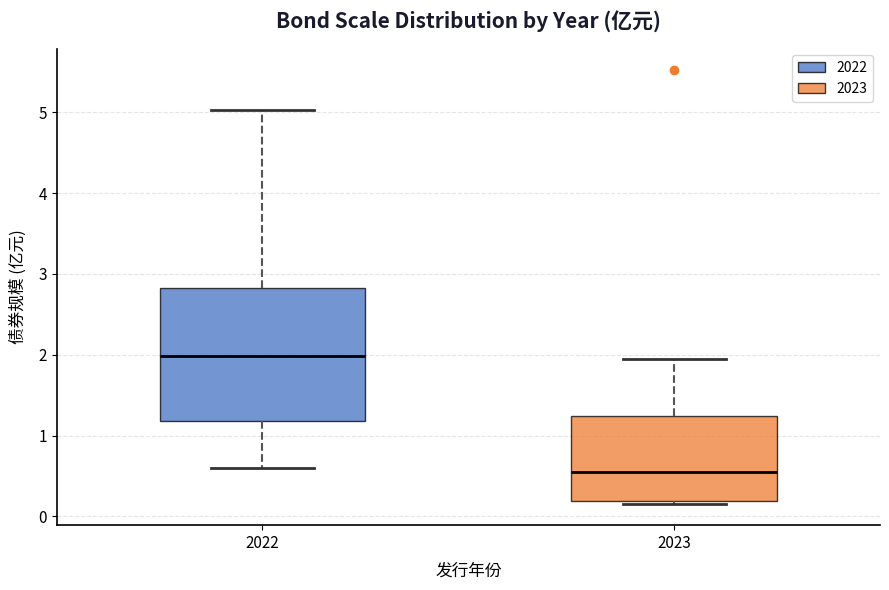

Where is the lower edge of the box at x = 2022 on the y-axis? The values are not printed on the chart, so give them approximately, as read against the axis.

1.2